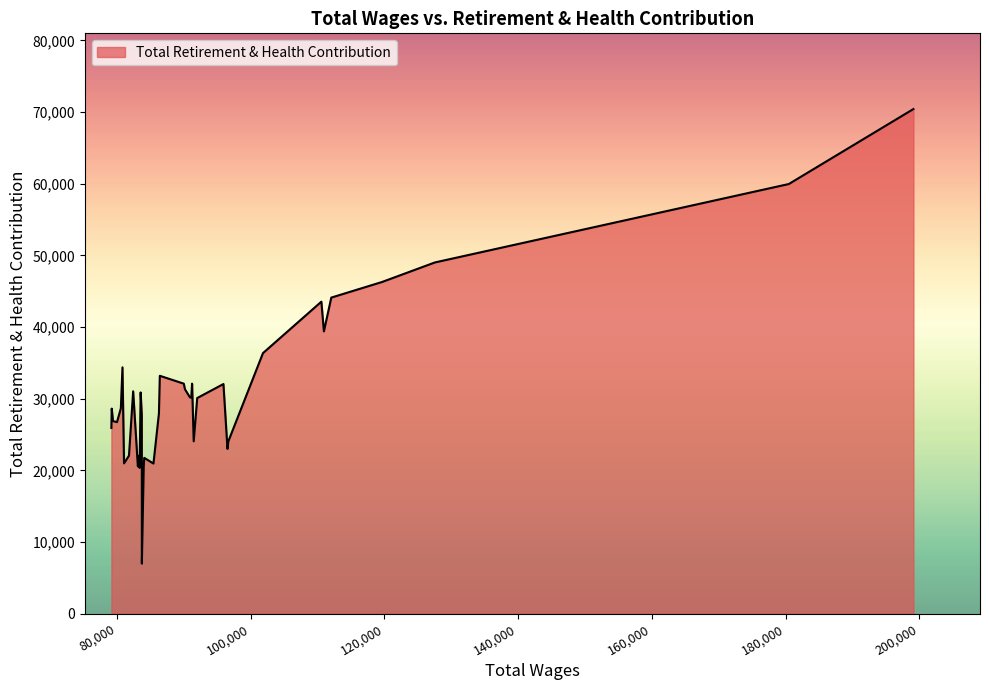

What is the greatest value displayed?

70415